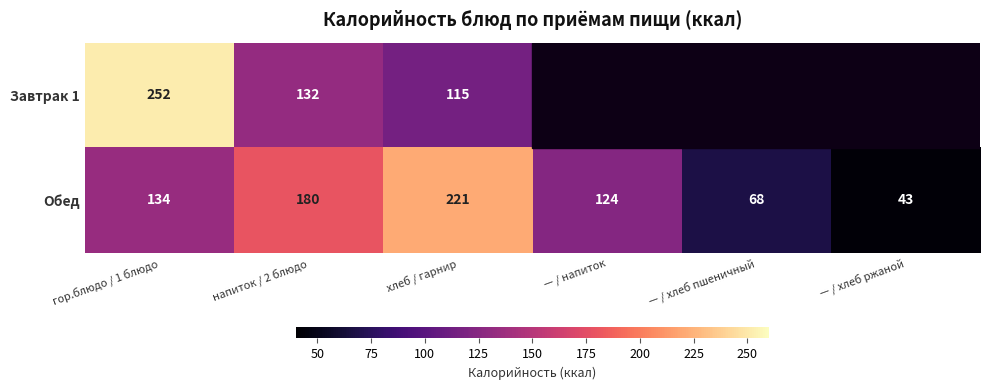

How many distinct data groups are displayed?

2